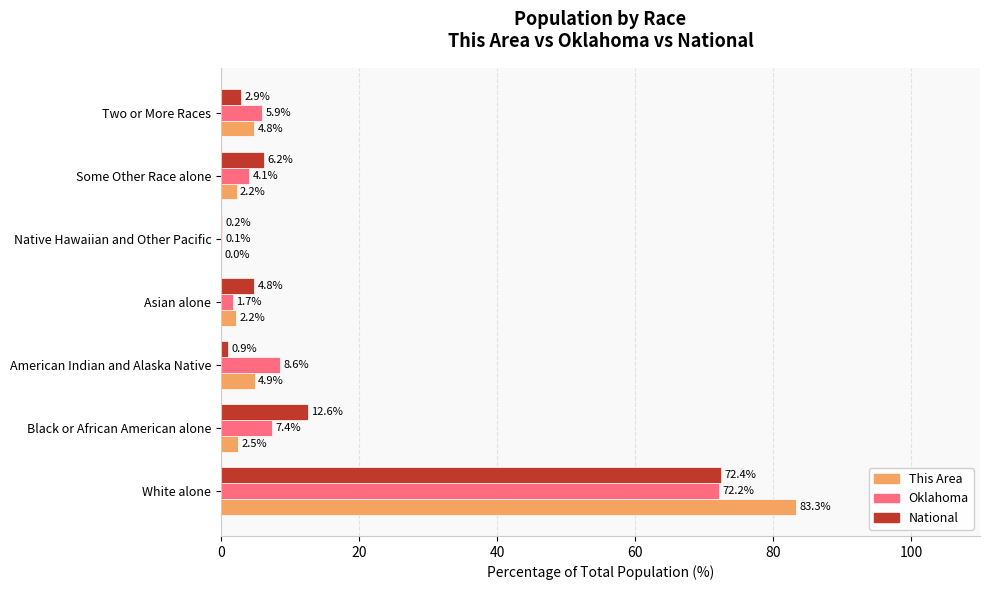

True or false: Oklahoma has a value of 1.7 at Asian alone.

True